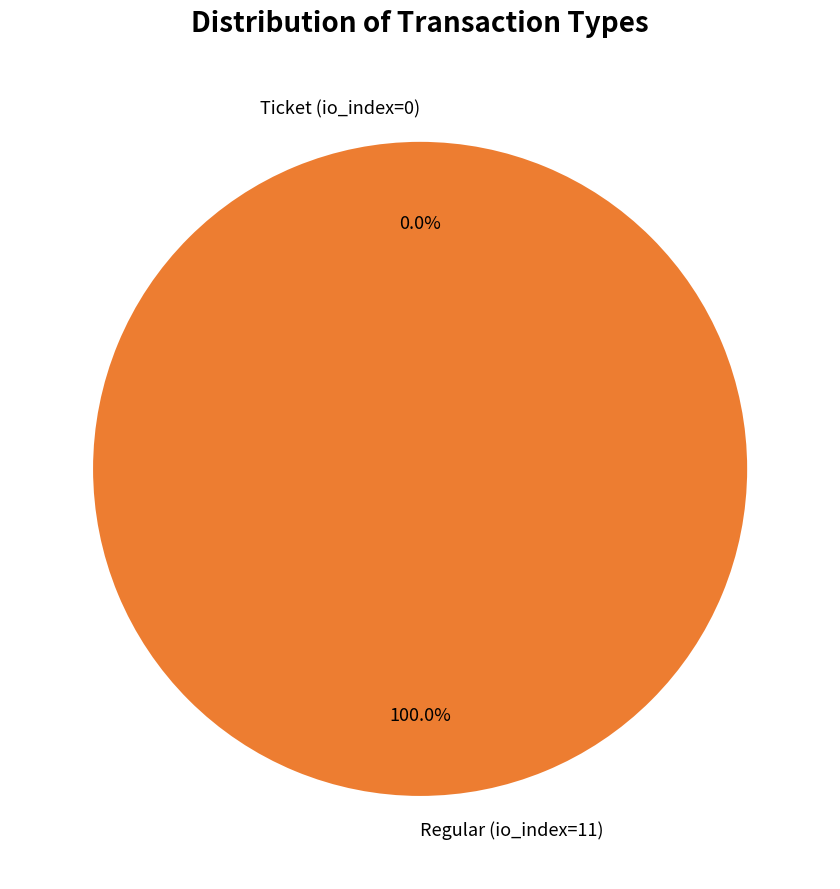

Is there any slice that represents more than half of the pie?

Yes